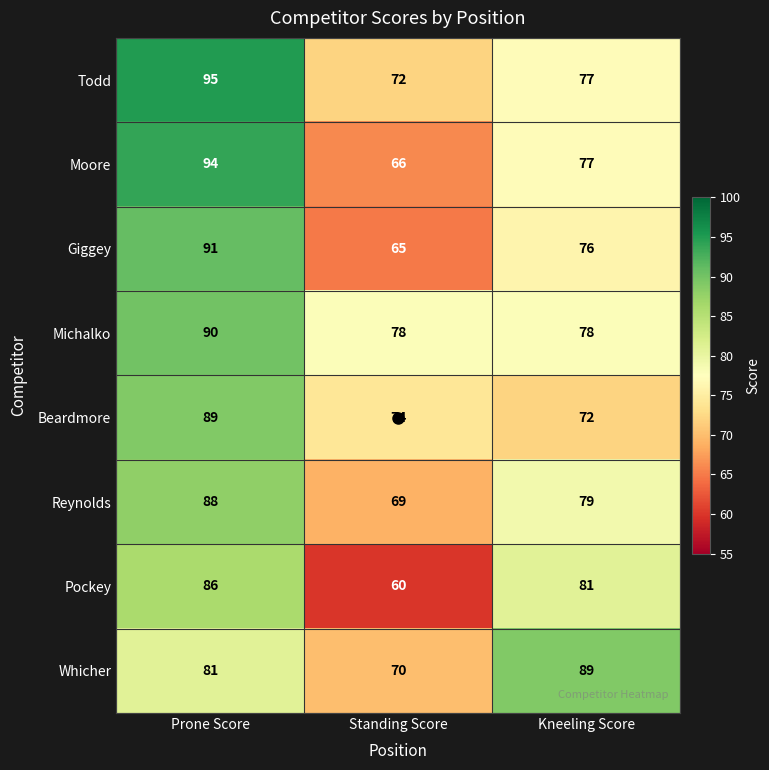

At which label is Todd closest to 83?

Kneeling Score